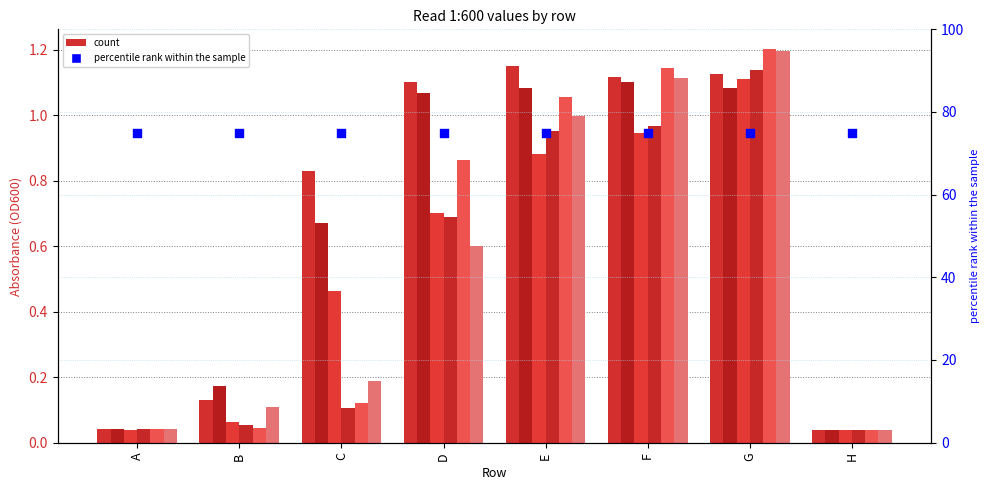

What is the total value across all series at G?

6.9